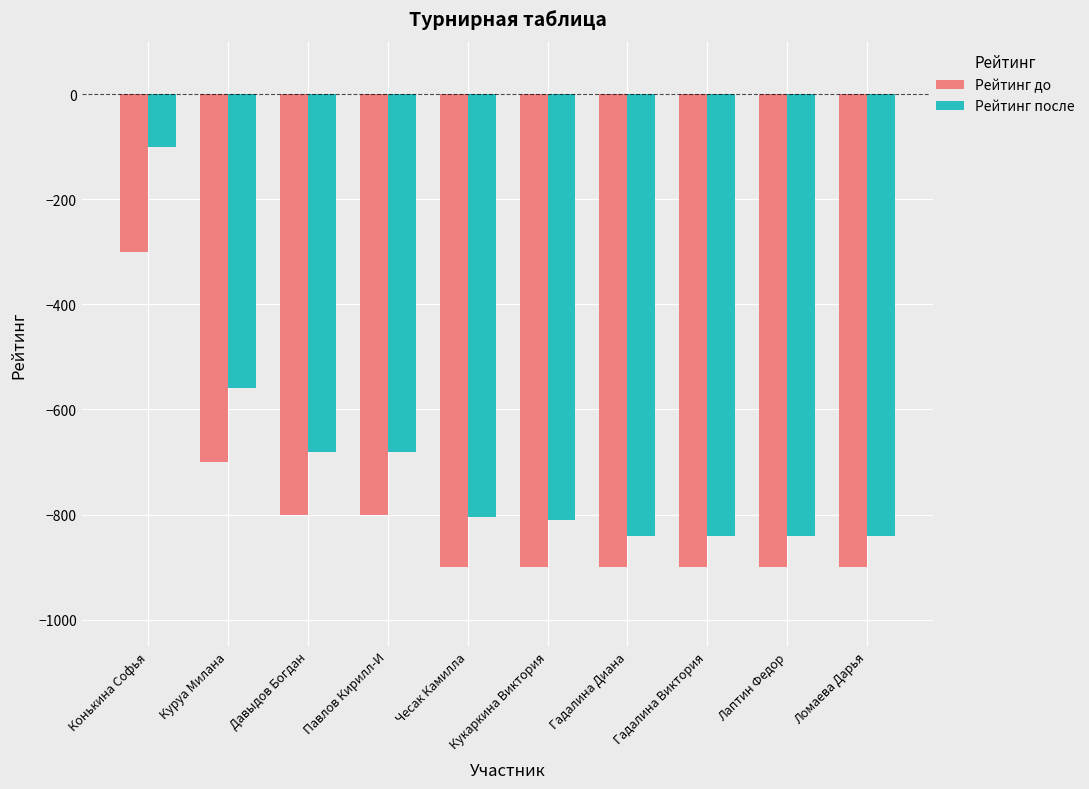

Reading left to right, what are all the values shown in this chart?

Рейтинг до: Конькина Софья=-300	Куруа Милана=-700	Давыдов Богдан=-800	Павлов Кирилл-И=-800	Чесак Камилла=-900	Кукаркина Виктория=-900	Гадалина Диана=-900	Гадалина Виктория=-900	Лаптин Федор=-900	Ломаева Дарья=-900
Рейтинг после: Конькина Софья=-100	Куруа Милана=-560	Давыдов Богдан=-680	Павлов Кирилл-И=-680	Чесак Камилла=-805	Кукаркина Виктория=-810	Гадалина Диана=-840	Гадалина Виктория=-840	Лаптин Федор=-840	Ломаева Дарья=-840